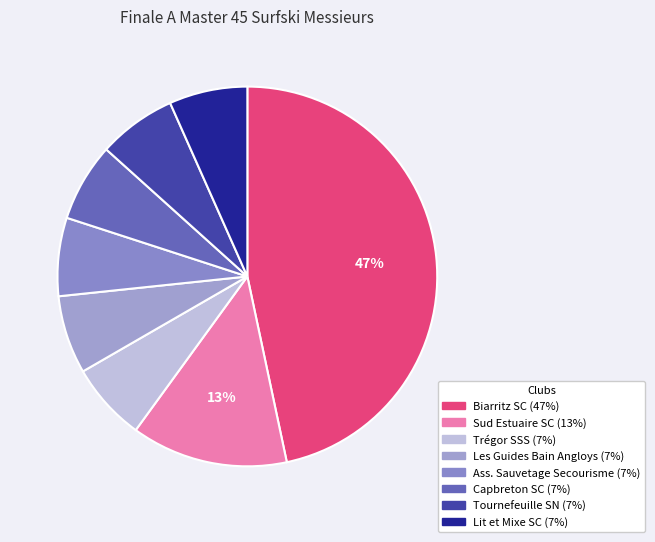

How many slices are in this pie chart?

8